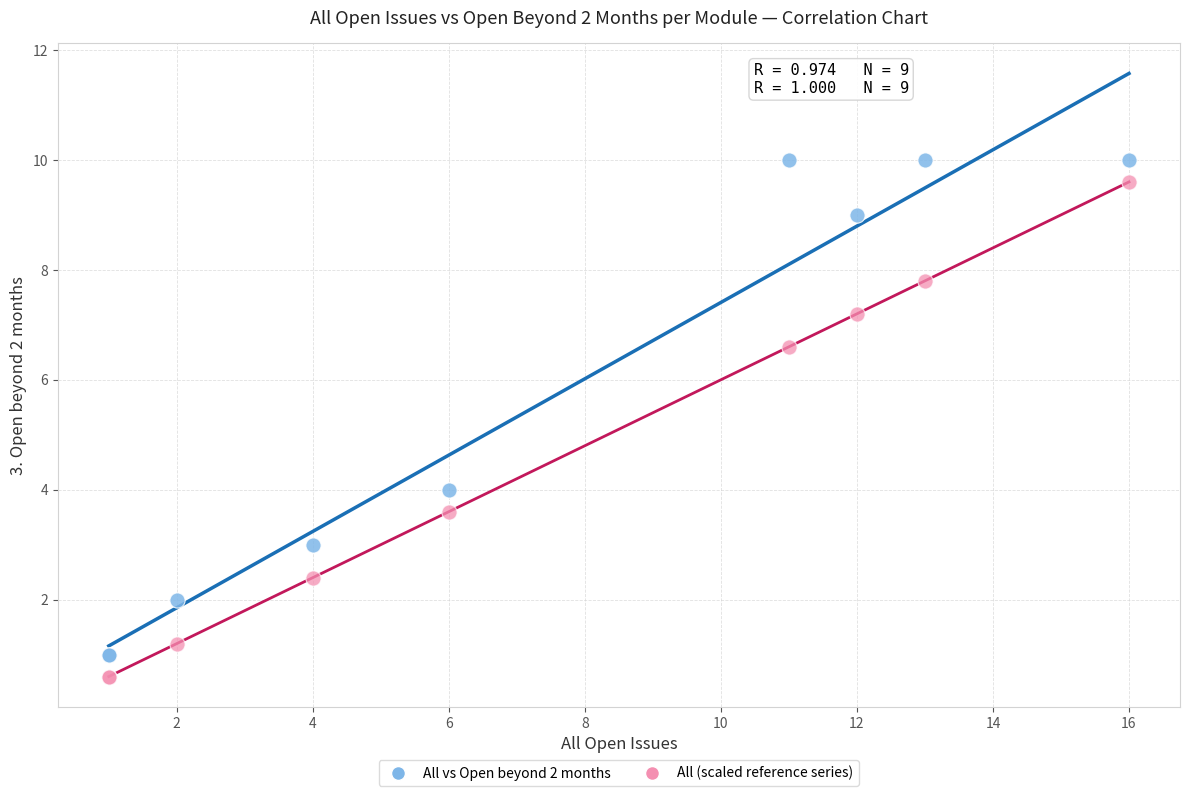

What is the X range (max minus min) for the scatter plot?

15.0